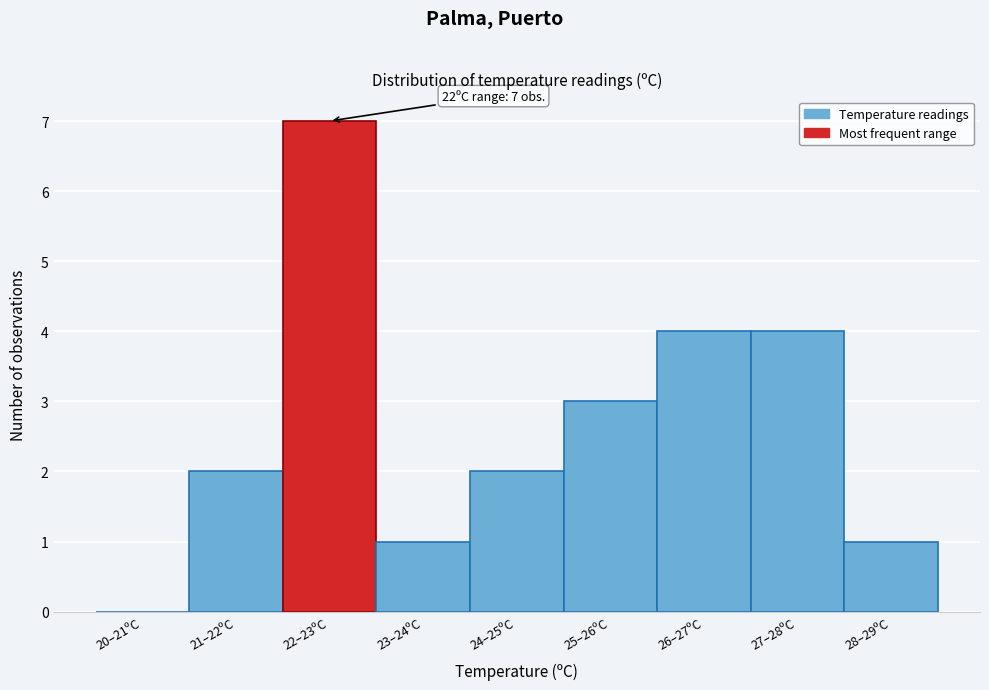

Reading right to left, extract all data points from this chart.

28–29ºC=1	27–28ºC=4	26–27ºC=4	25–26ºC=3	24–25ºC=2	23–24ºC=1	22–23ºC=7	21–22ºC=2	20–21ºC=0